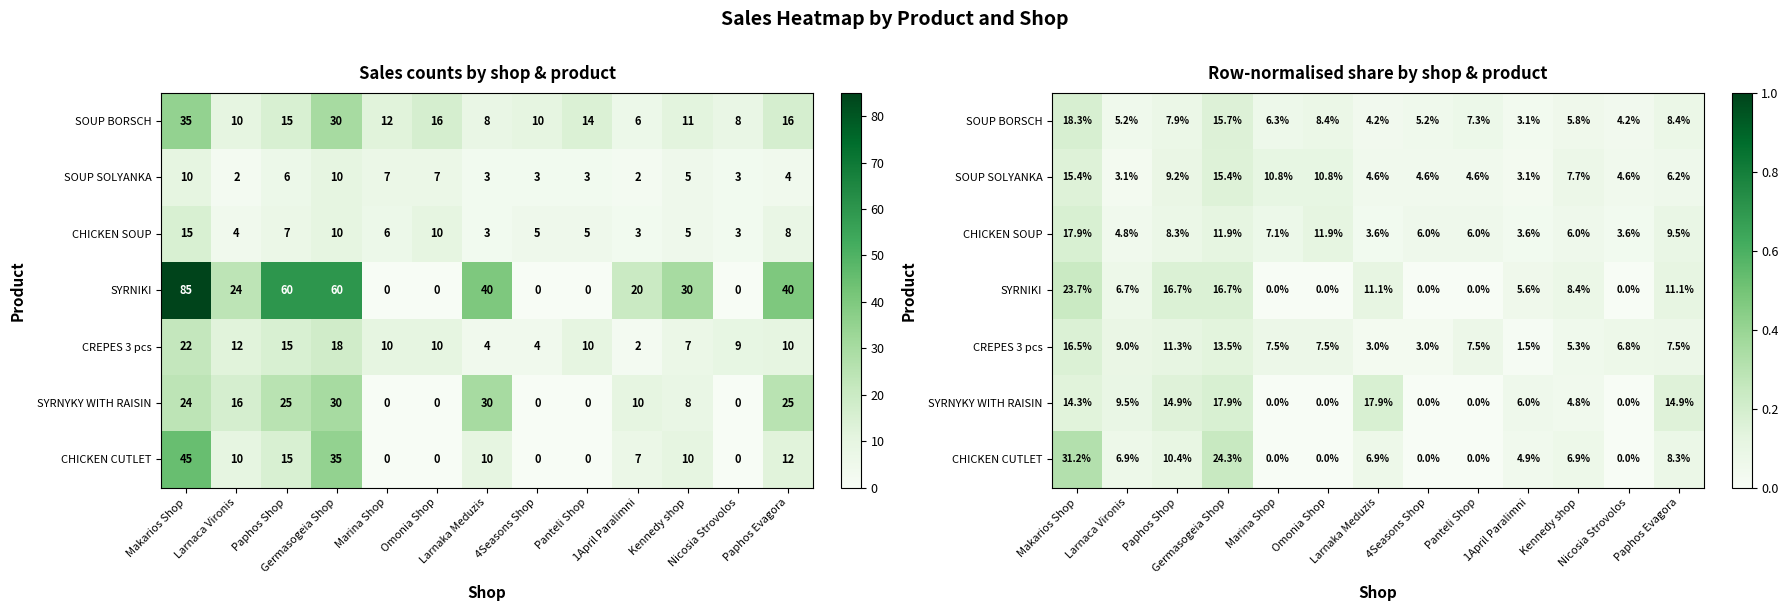

What is the difference between the maximum and minimum values in the SYRNYKY WITH RAISIN series?

0.2